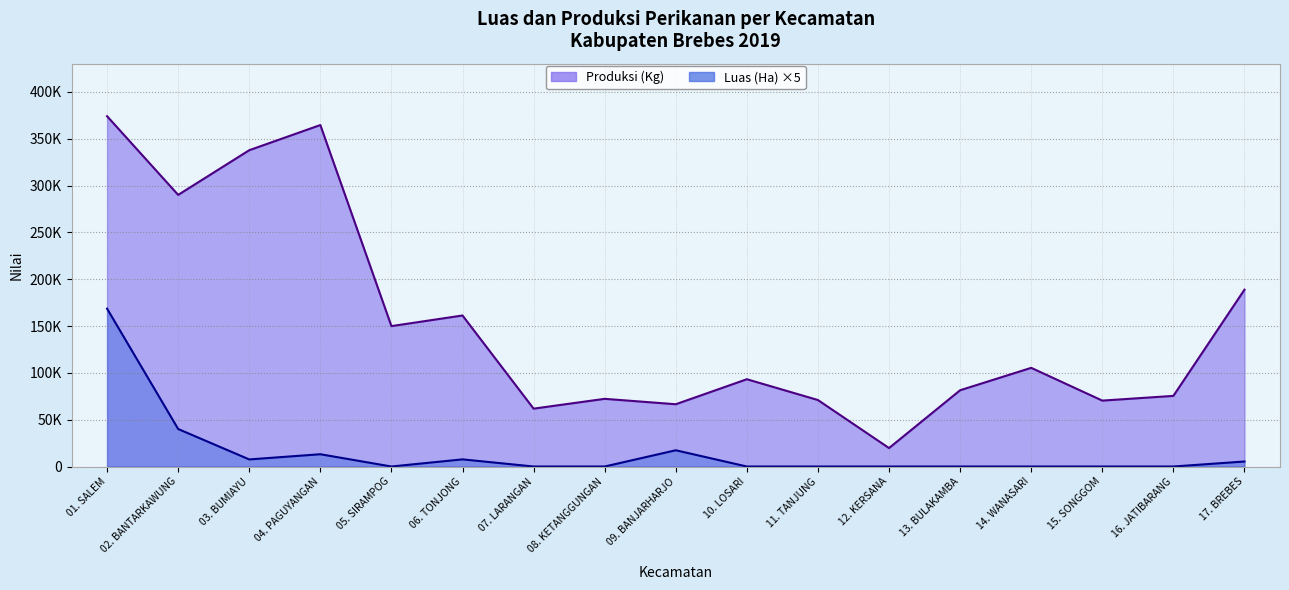

True or false: Luas (Ha) and Produksi (Kg) cross at least once.

False